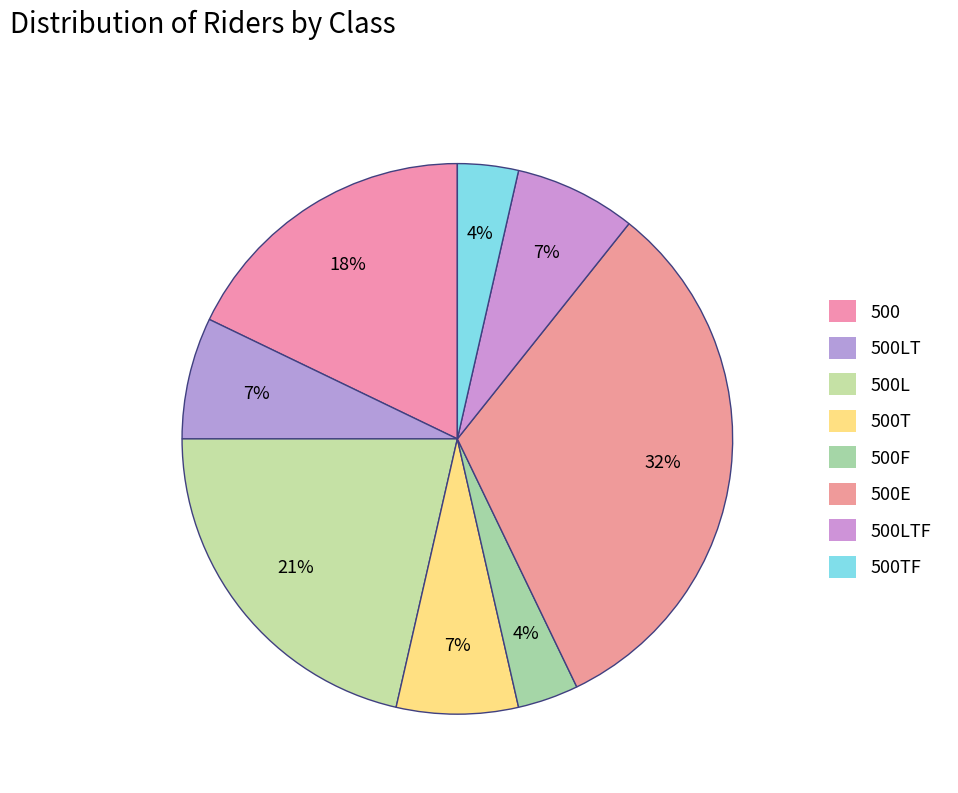

How many slices are in this pie chart?

8